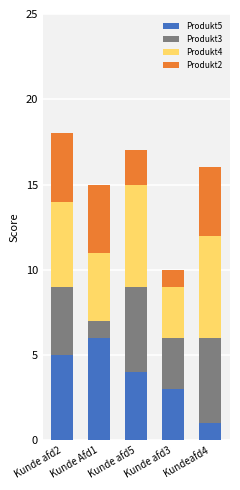

How many bars are there in total?

5